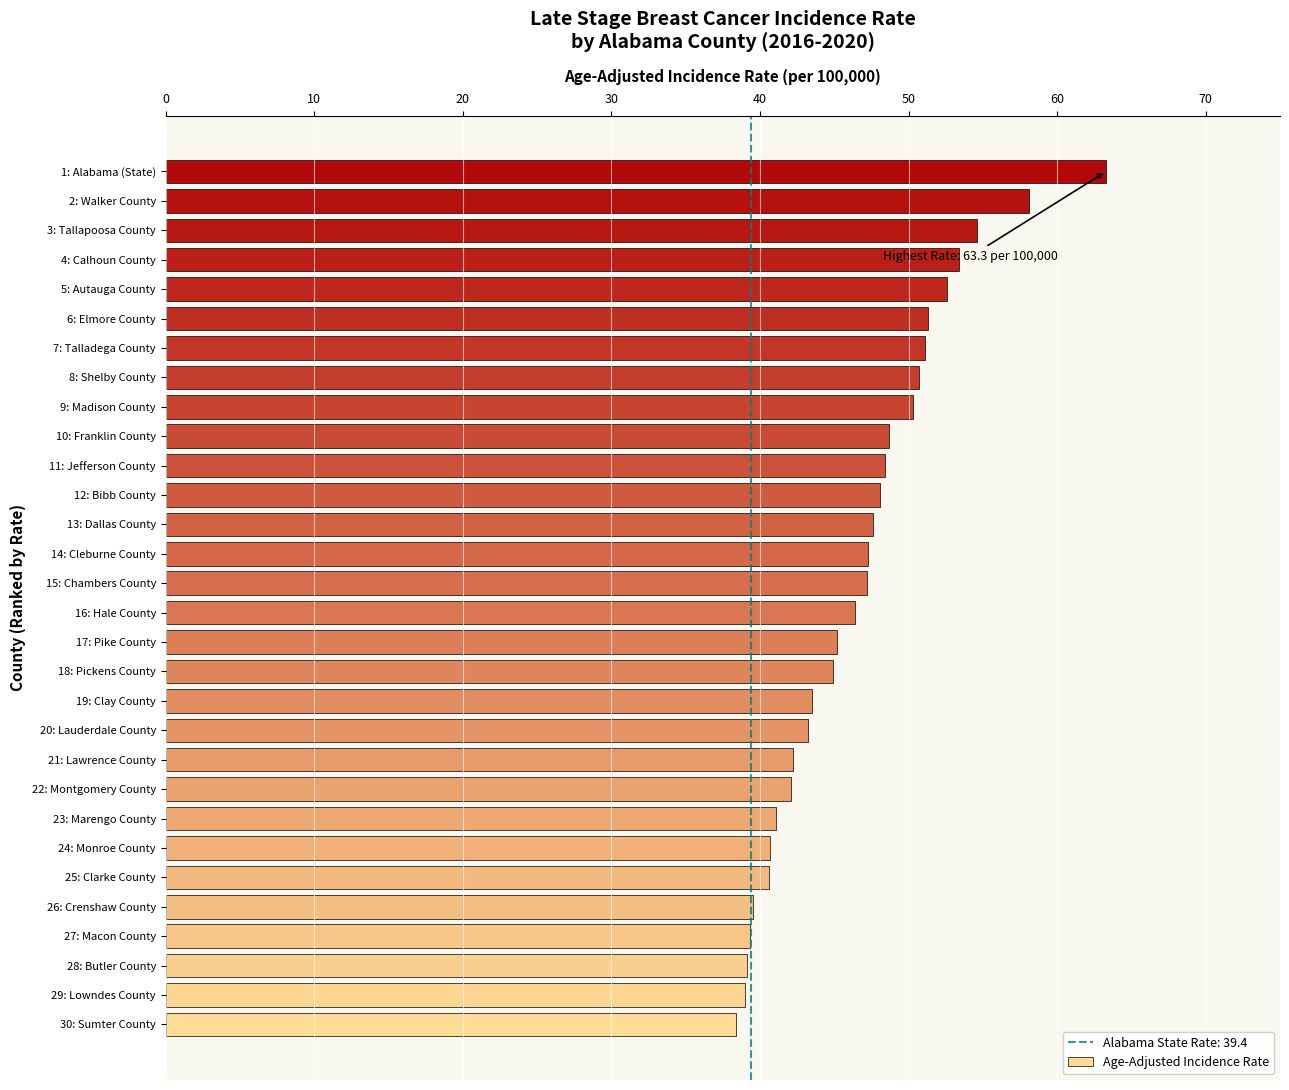

Are the bars horizontal?

Yes